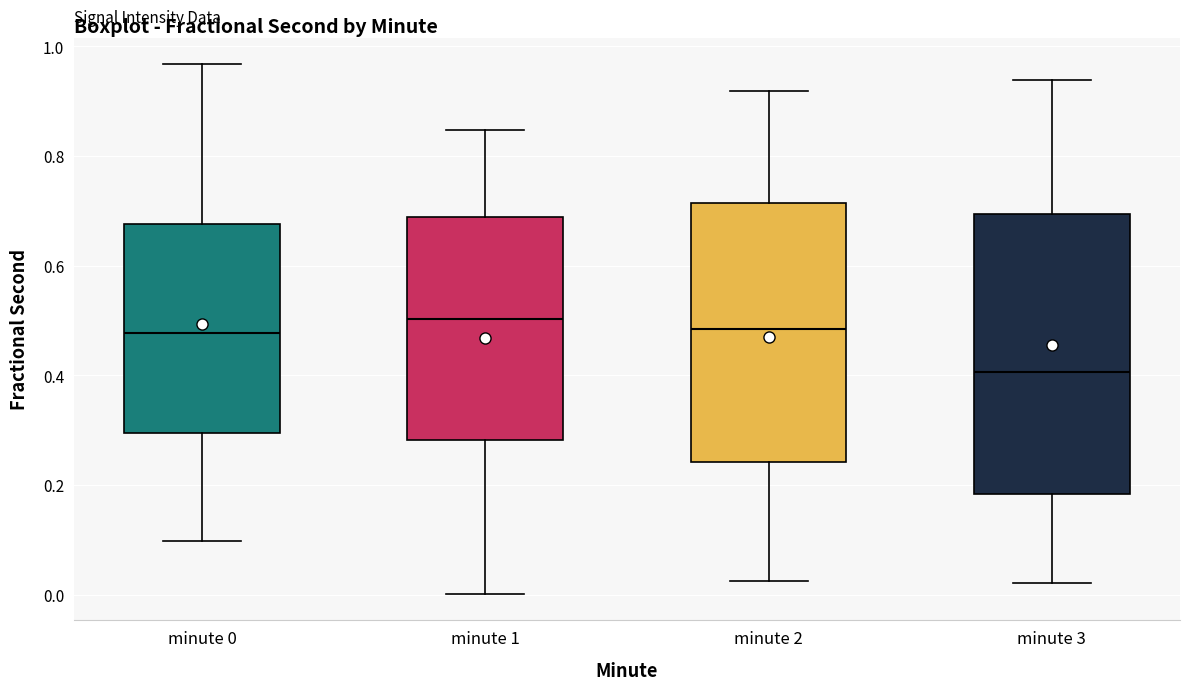

Which box has the lowest median line?

minute 3